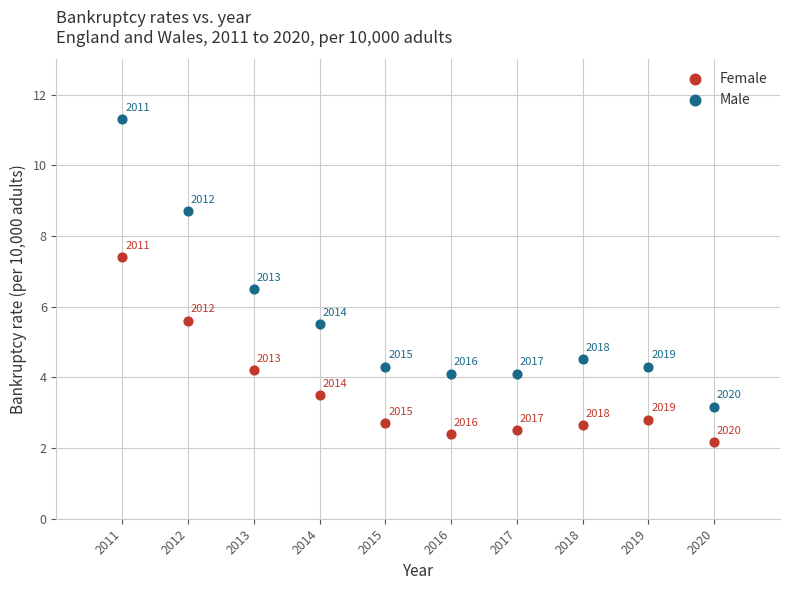

Which series has the largest Y range (max minus min)?

Male